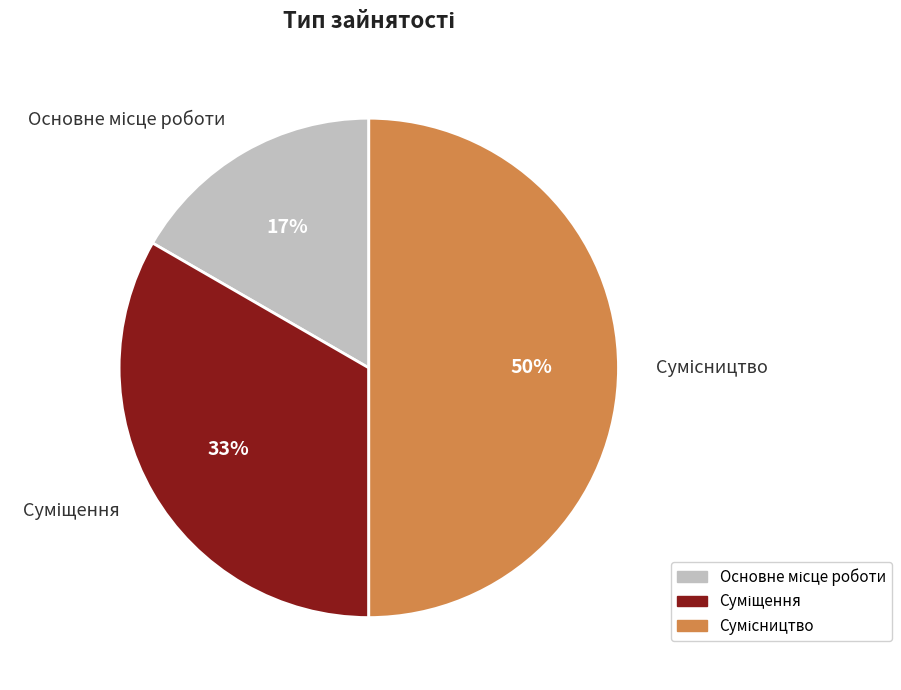

To the nearest percent, what is the average slice percentage?

33%